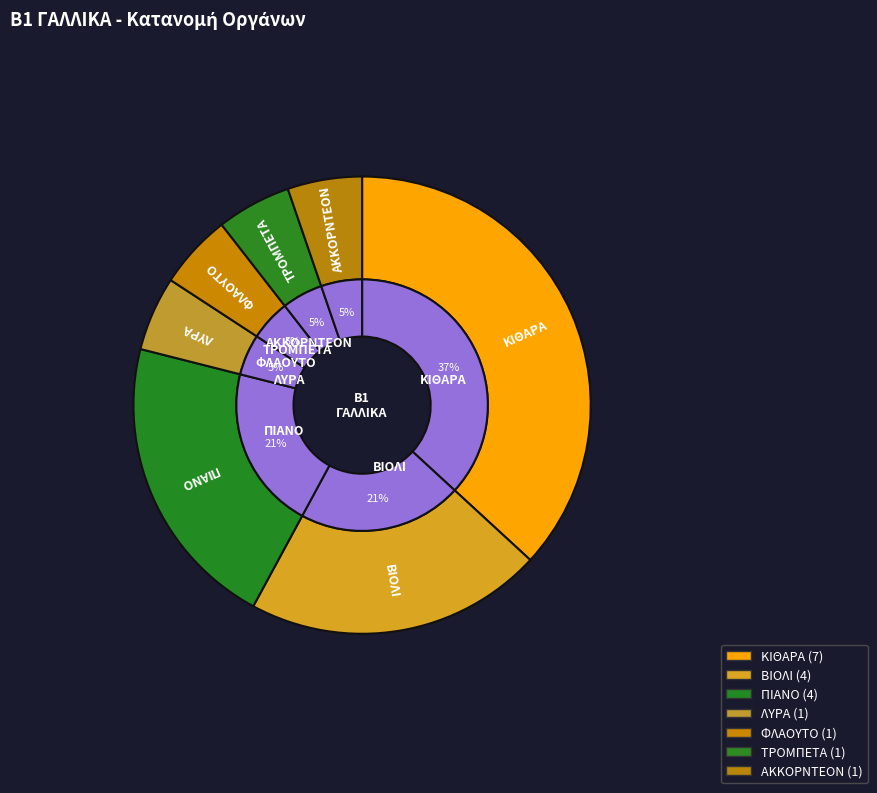

What is the largest slice in the pie chart?

ΚΙΘΑΡΑ